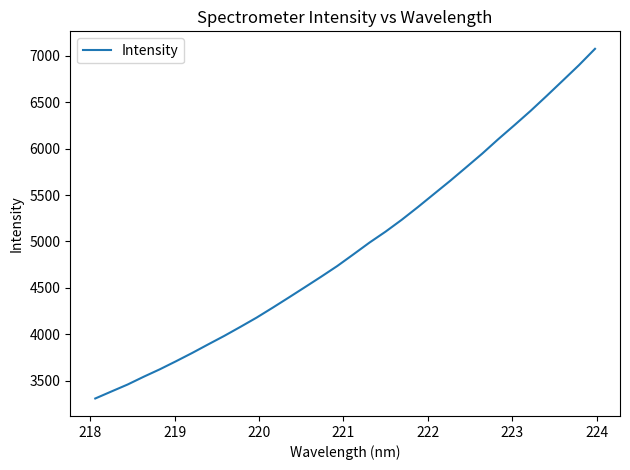

Does the chart have visible grid lines?

No